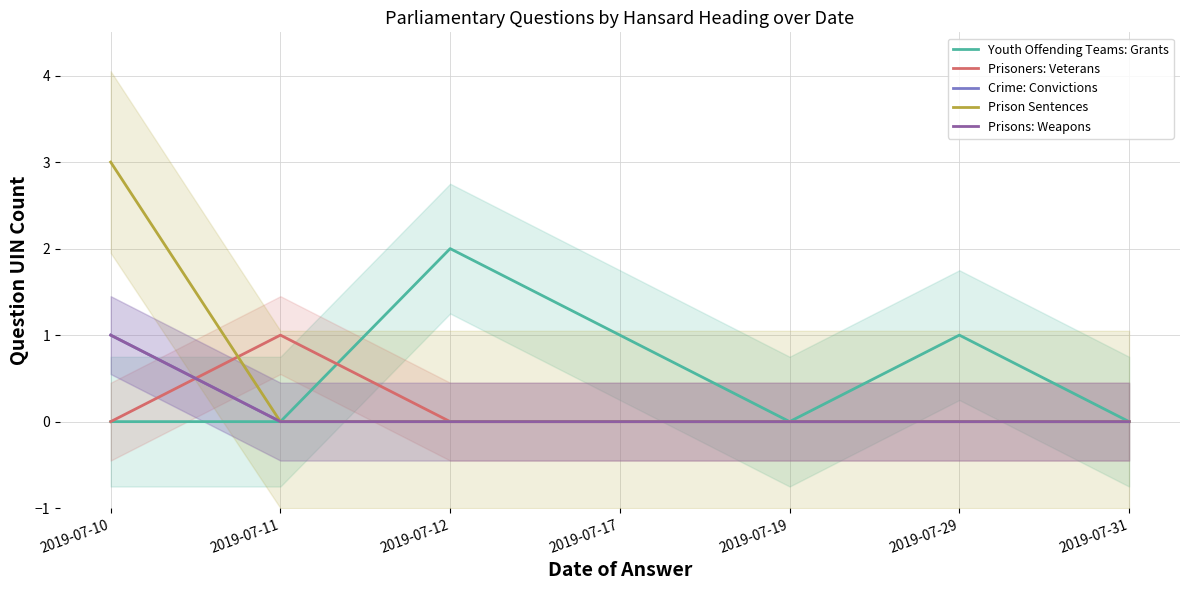

Where is the first local maximum for Prisoners: Veterans?

2019-07-11